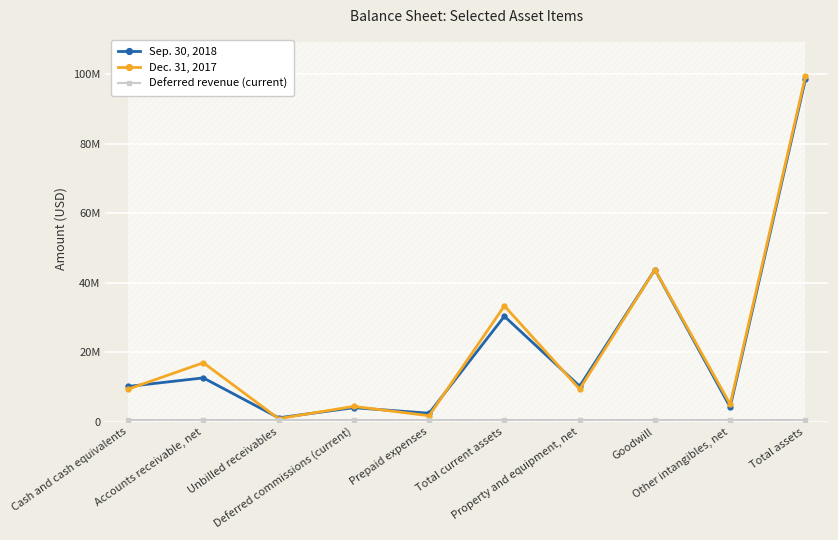

What is the approximate value of Dec. 31, 2017 at Total current assets?

33317298